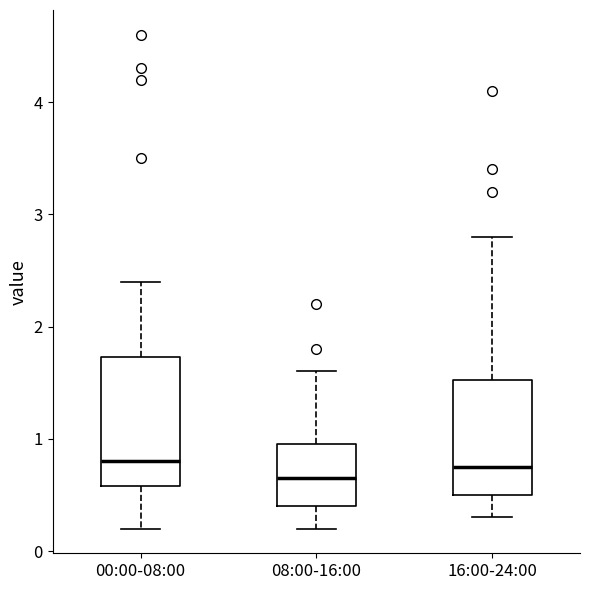

Which box is the tallest, from its lower edge to its upper edge?

00:00-08:00